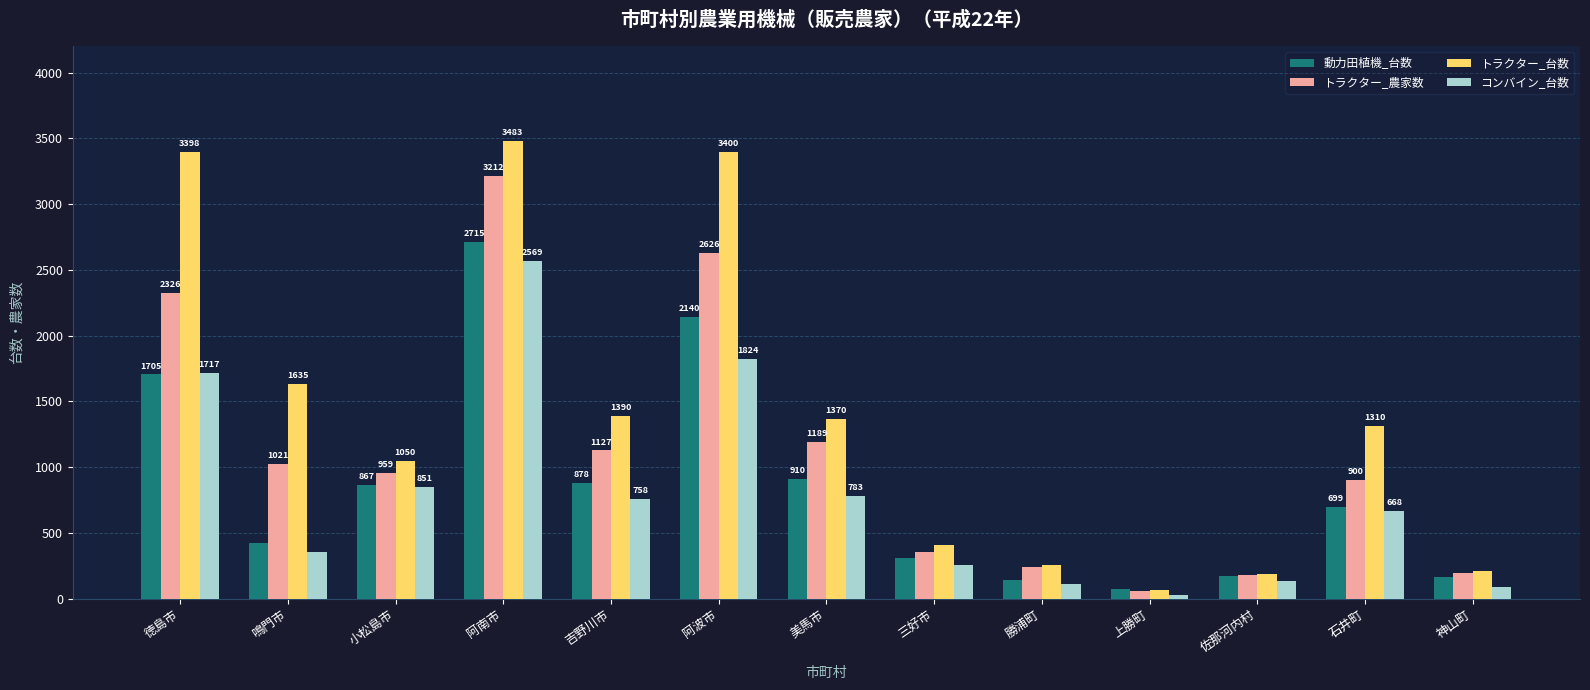

Count the number of data series in this chart.

4